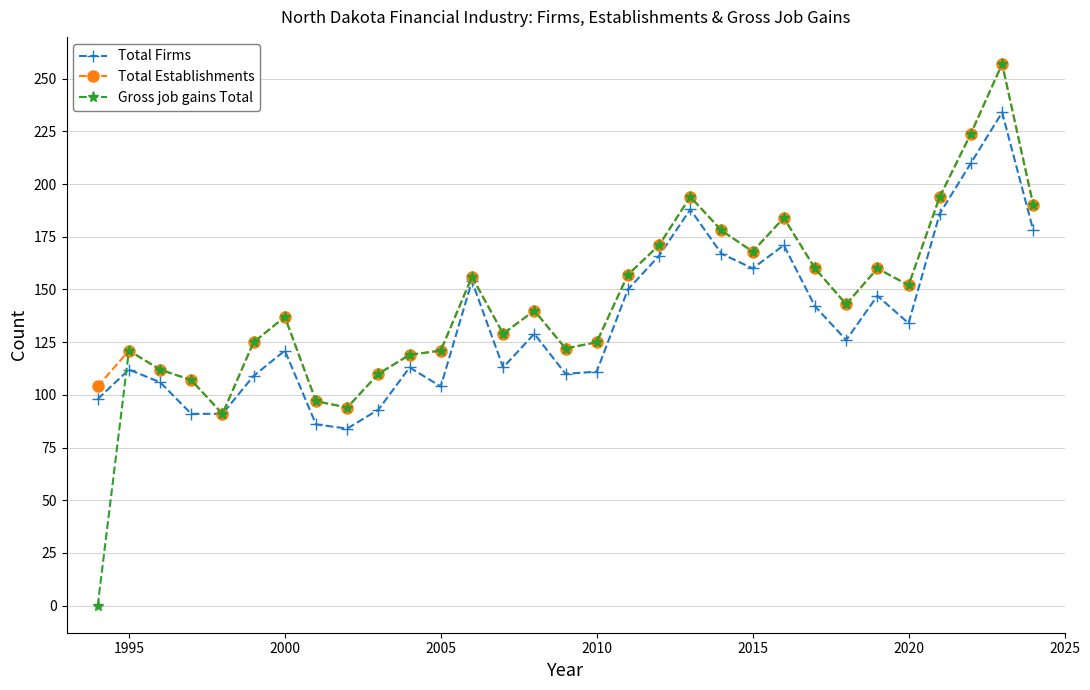

Which series has the widest spread of values?

Gross job gains Total